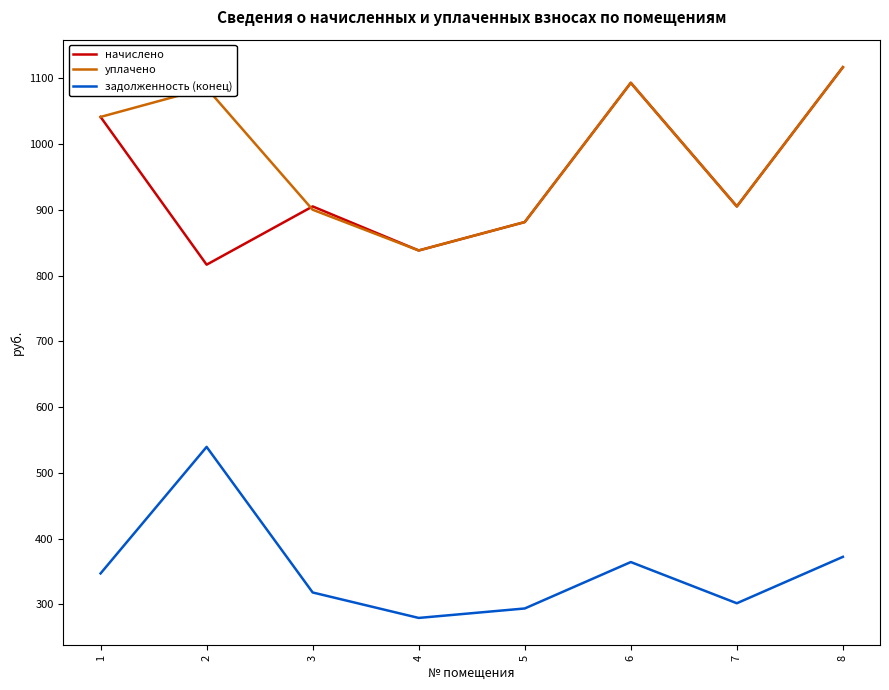

Reading left to right, extract all data points from this chart.

начислено: 1041.1	816.5	905.0	838.1	881.3	1093.0	905.0	1116.7
уплачено: 1041.1	1085.0	900.0	838.1	881.3	1093.0	905.0	1116.7
задолженность (конец): 347.0	539.4	318.1	279.4	293.8	364.3	301.7	372.2